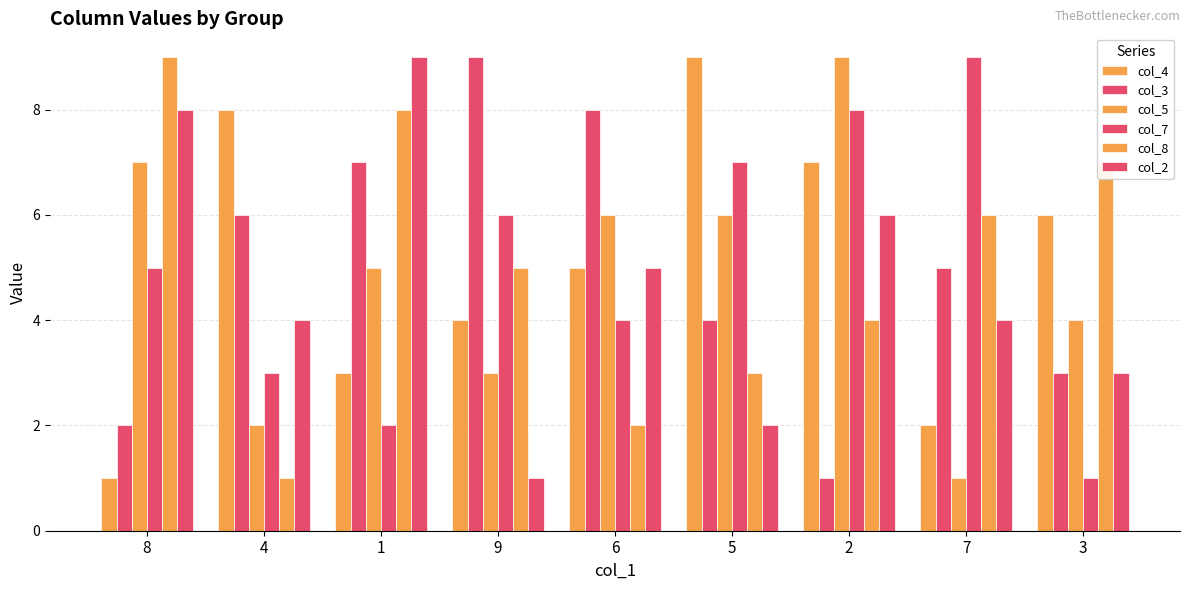

List the labels in order of col_7 value, largest first.

7, 2, 5, 9, 8, 6, 4, 1, 3